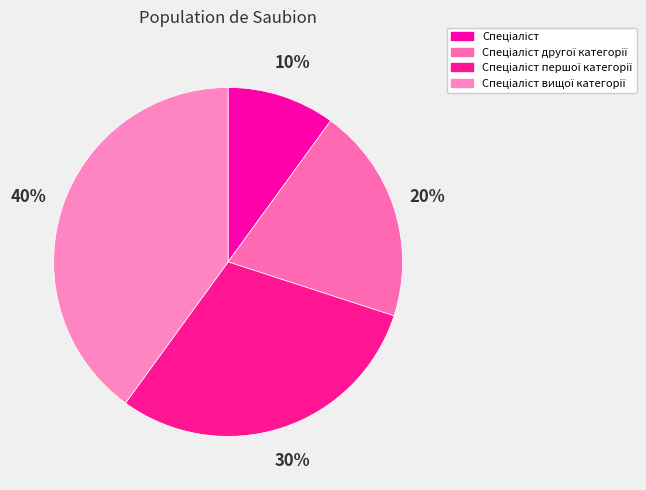

Does any single category account for the majority?

No